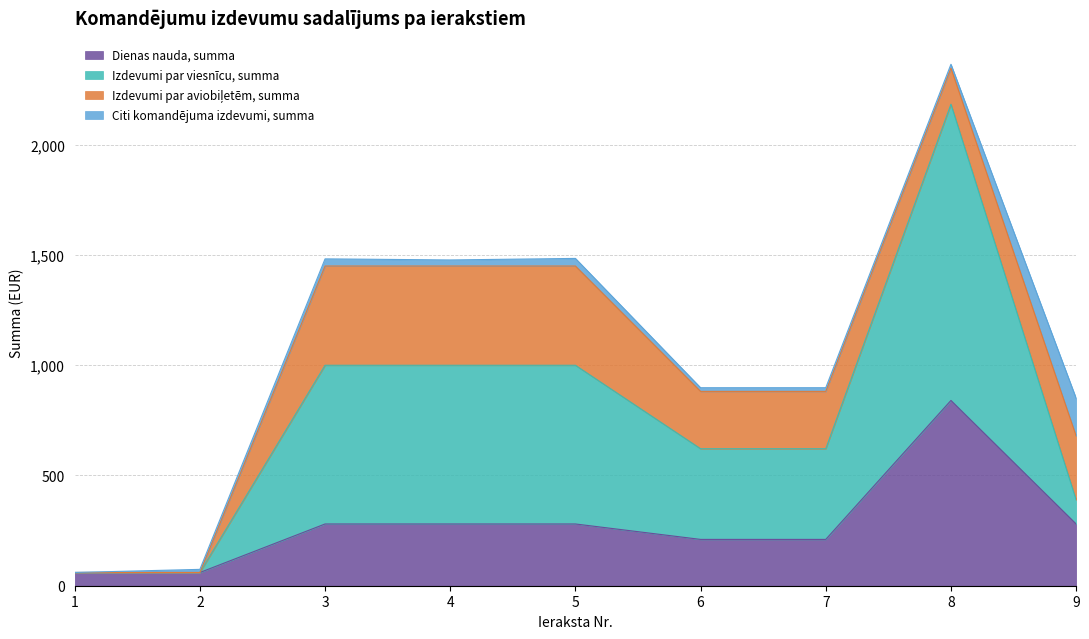

What is the value of the Dienas nauda, summa point at the 2nd from the left?

60.0